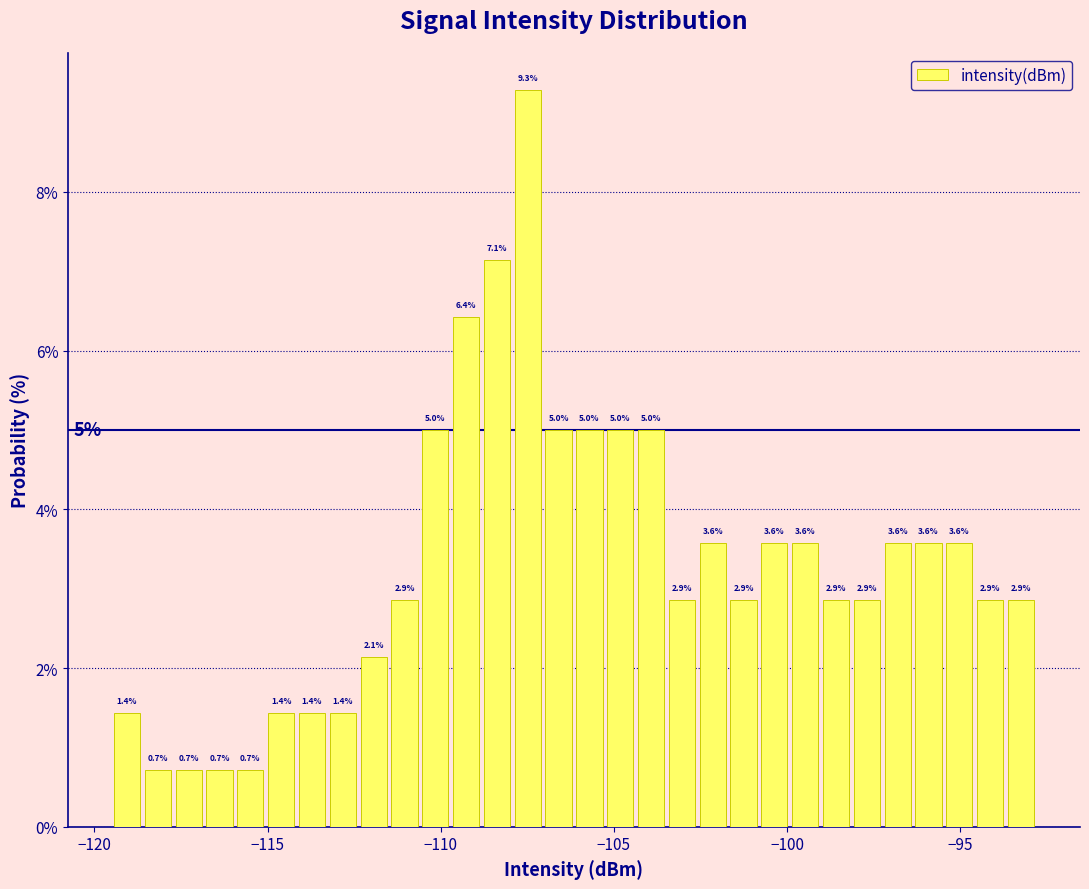

Read against the x-axis, roughly where is the centre of the tallest bar?

-107.5